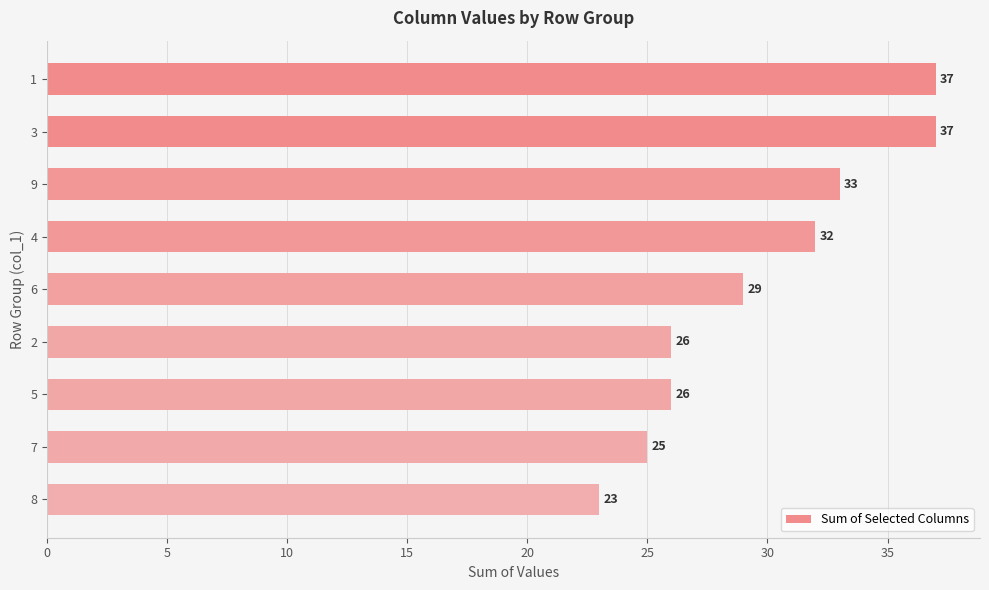

What is the minimum value shown in the chart?

23